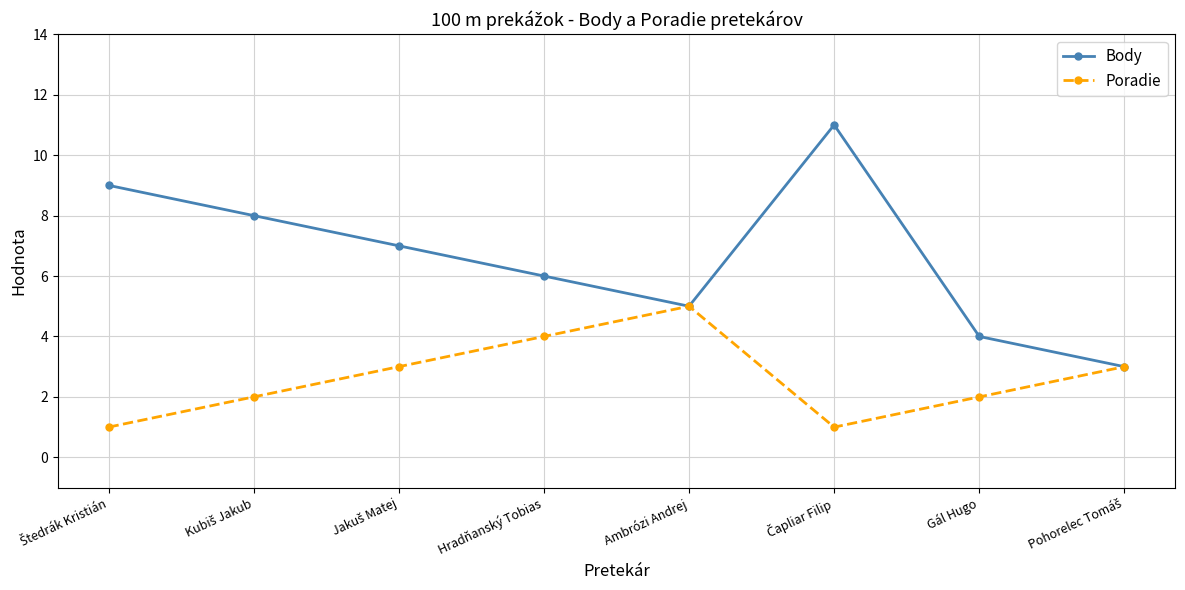

List the series in order of their overall mean, lowest first.

Poradie, Body